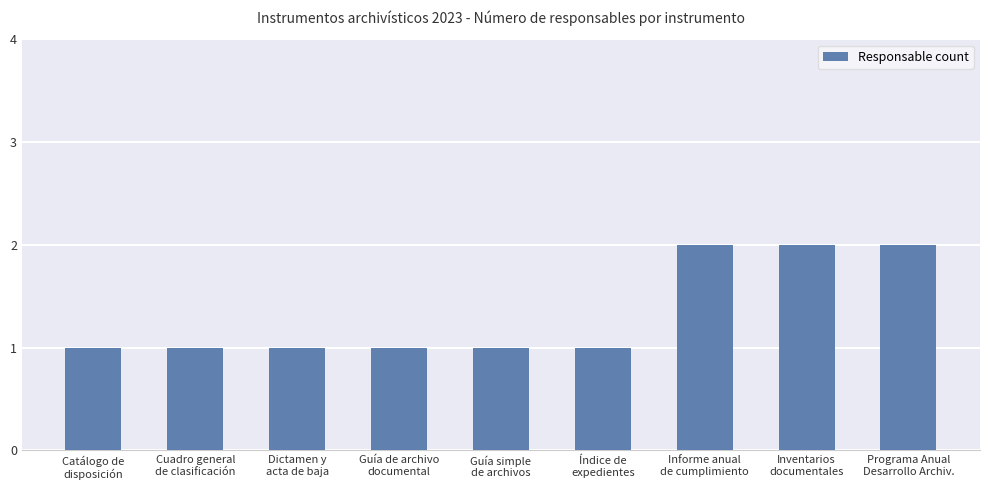

True or false: the data shows 1 at Cuadro general
de clasificación.

True